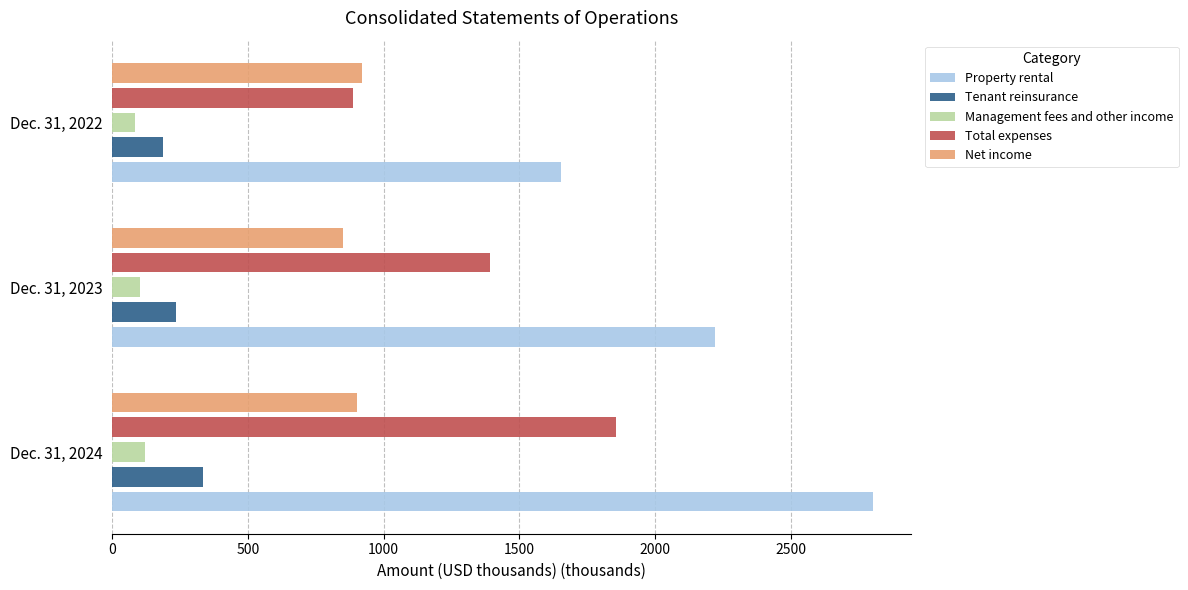

True or false: Property rental has a value of 1654.7 at Dec. 31, 2022.

True